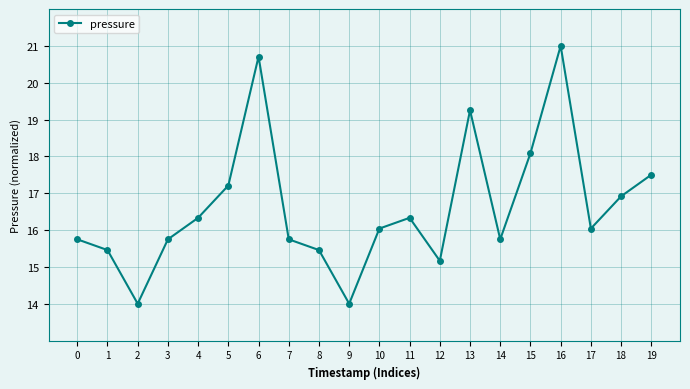

How many data points does each series have?

20